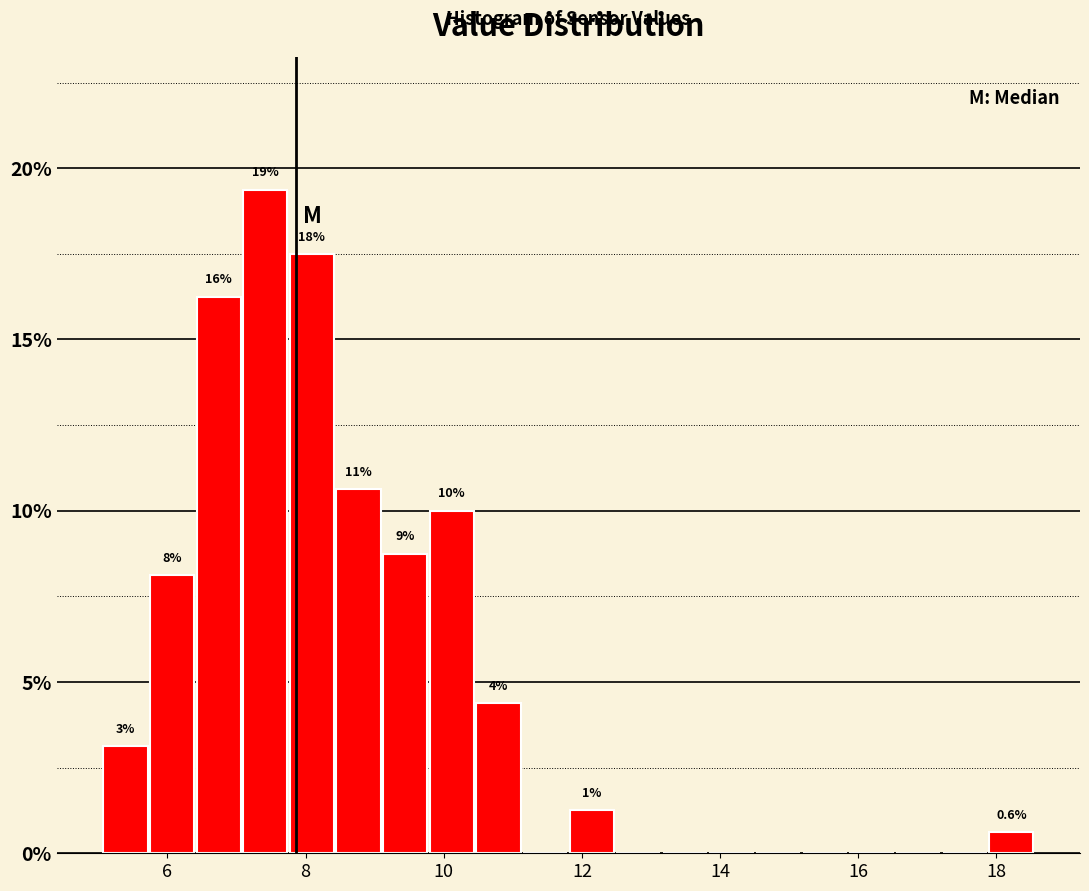

Around what value on the x-axis is the tallest bar? Give the approximate position of its centre, as read against the axis.

7.4